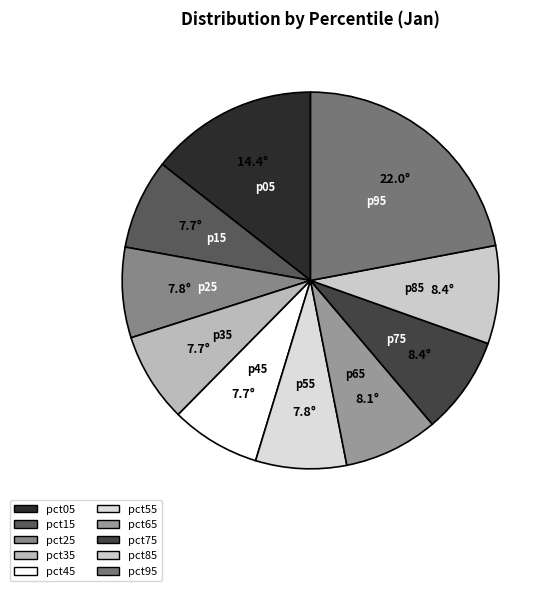

How many segments does this pie chart have?

10